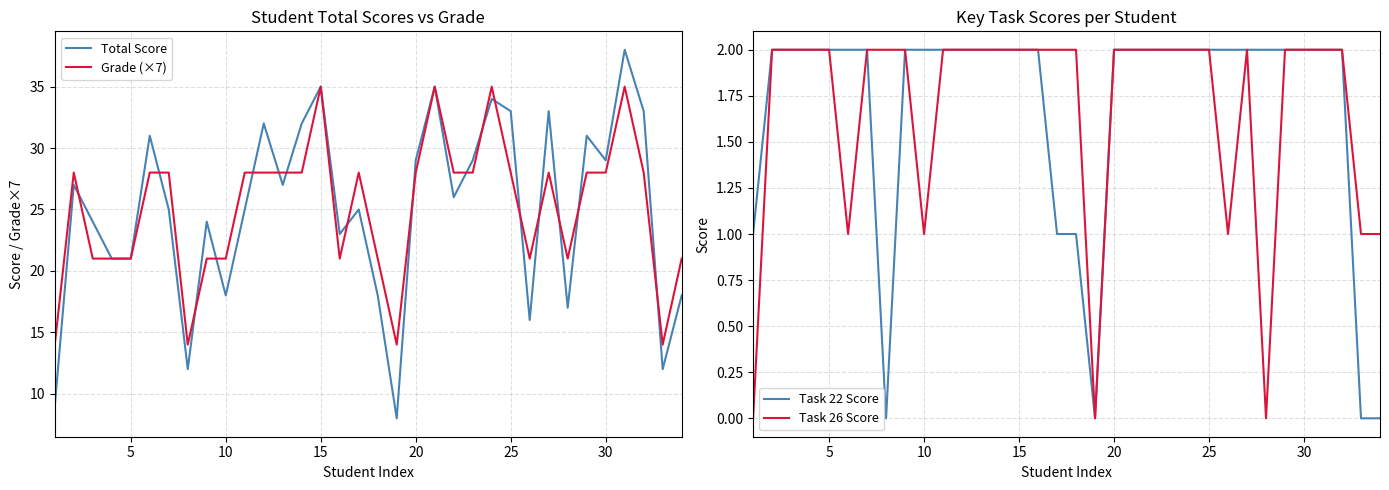

True or false: Total Score has a value of 41 at 20.

False